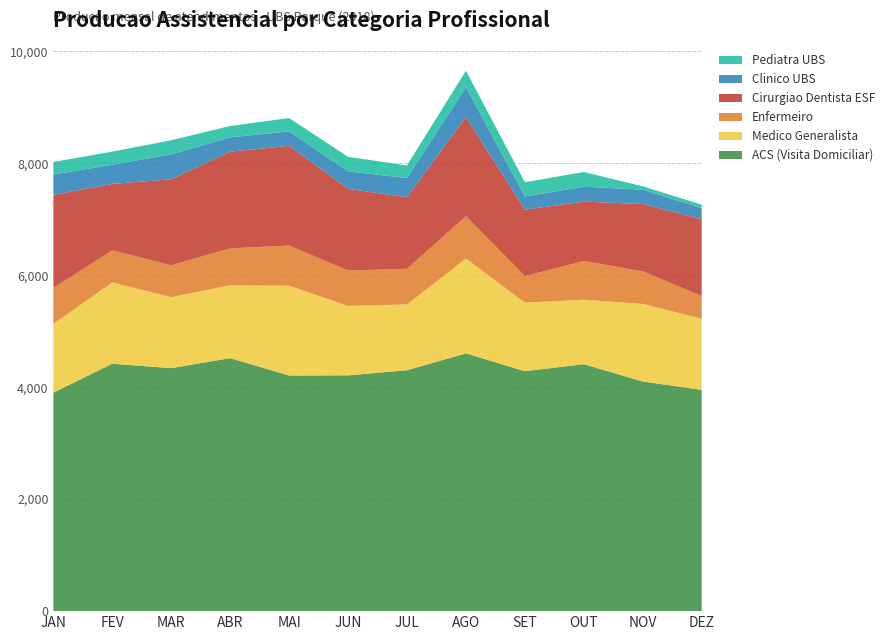

Reading left to right, what are all the values shown in this chart?

ACS (Visita Domiciliar): 3902	4418	4339	4518	4208	4210	4302	4603	4285	4410	4101	3951
Medico Generalista: 1228	1452	1268	1302	1604	1241	1176	1694	1225	1151	1385	1270
Enfermeiro: 641	573	569	659	716	631	635	757	474	691	582	408
Cirurgiao Dentista ESF: 1661	1186	1536	1726	1781	1459	1278	1769	1185	1061	1202	1370
Clinico UBS: 365	343	444	256	258	312	343	534	236	266	256	198
Pediatra UBS: 224	234	253	203	238	260	225	294	254	263	60	62